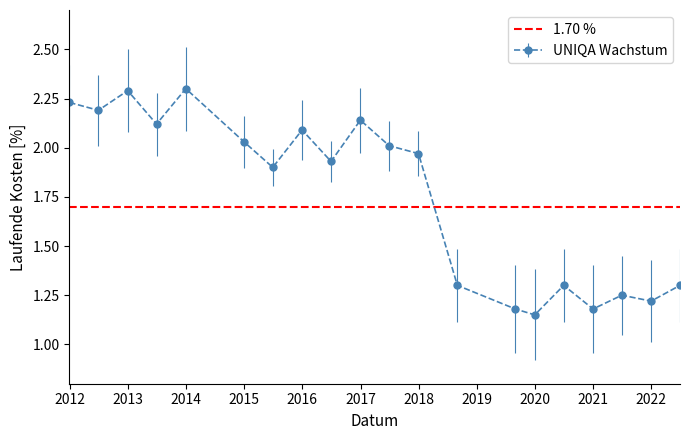

Is it true that the value at 2015-06-30 is 0.9?

False